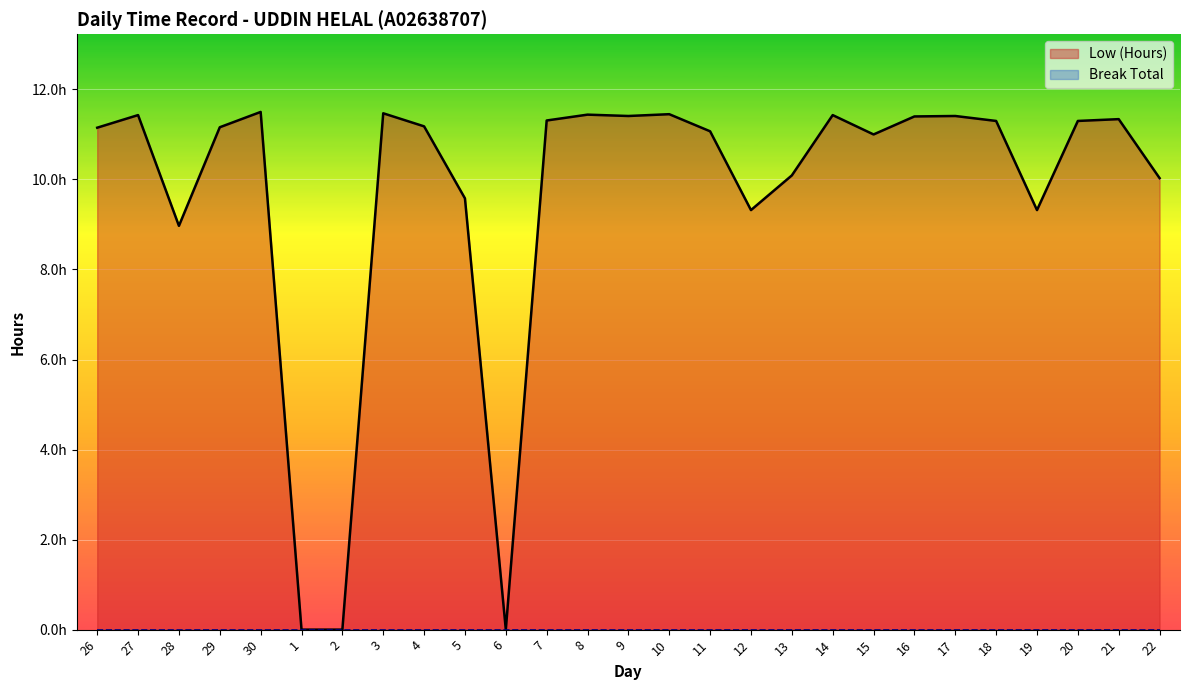

How many categories are shown in the chart?

27